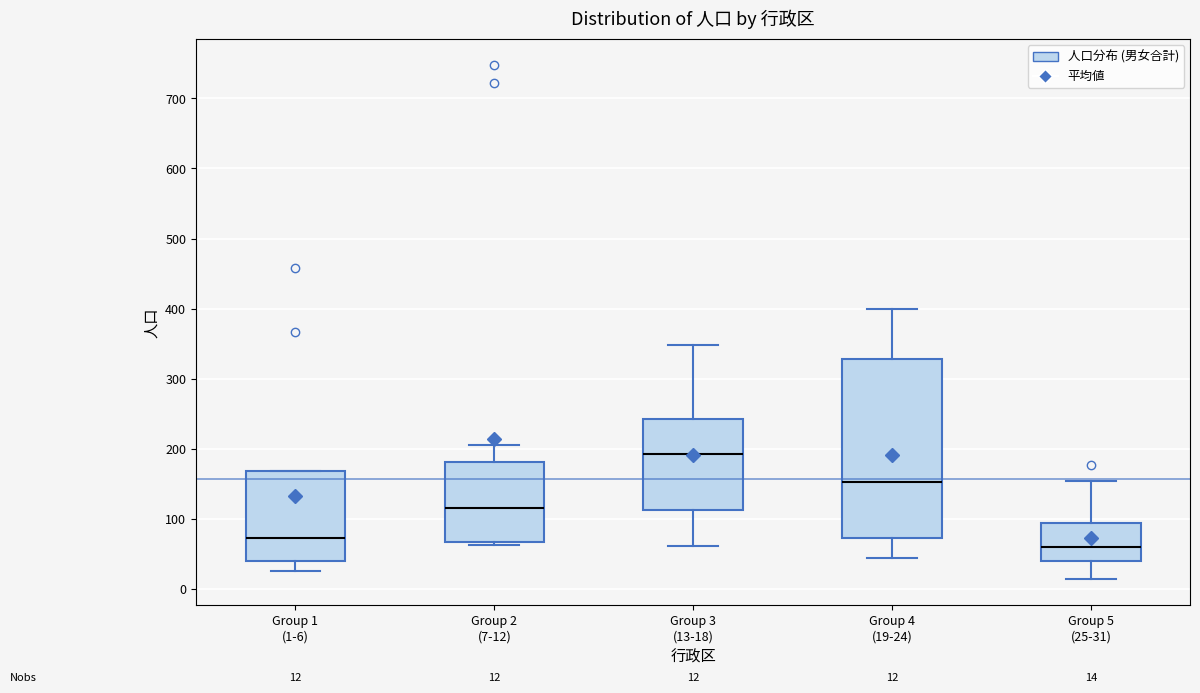

Which box has the lowest median line?

Group 5 (25-31)